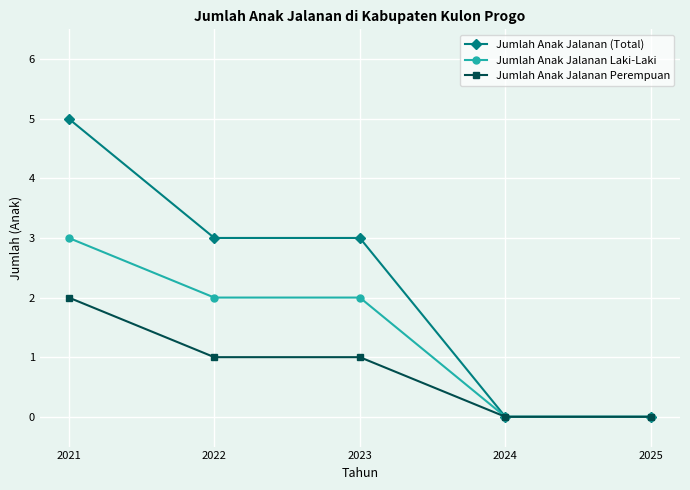

How many distinct data groups are displayed?

3